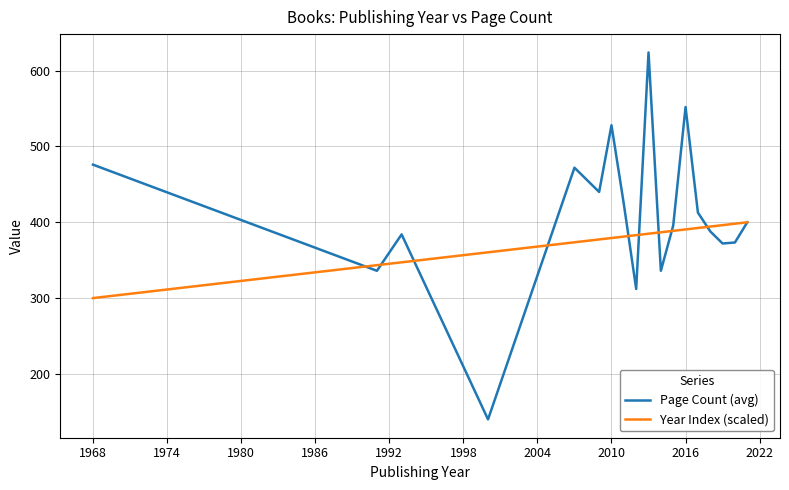

Which series has the widest spread of values?

Page Count (avg)